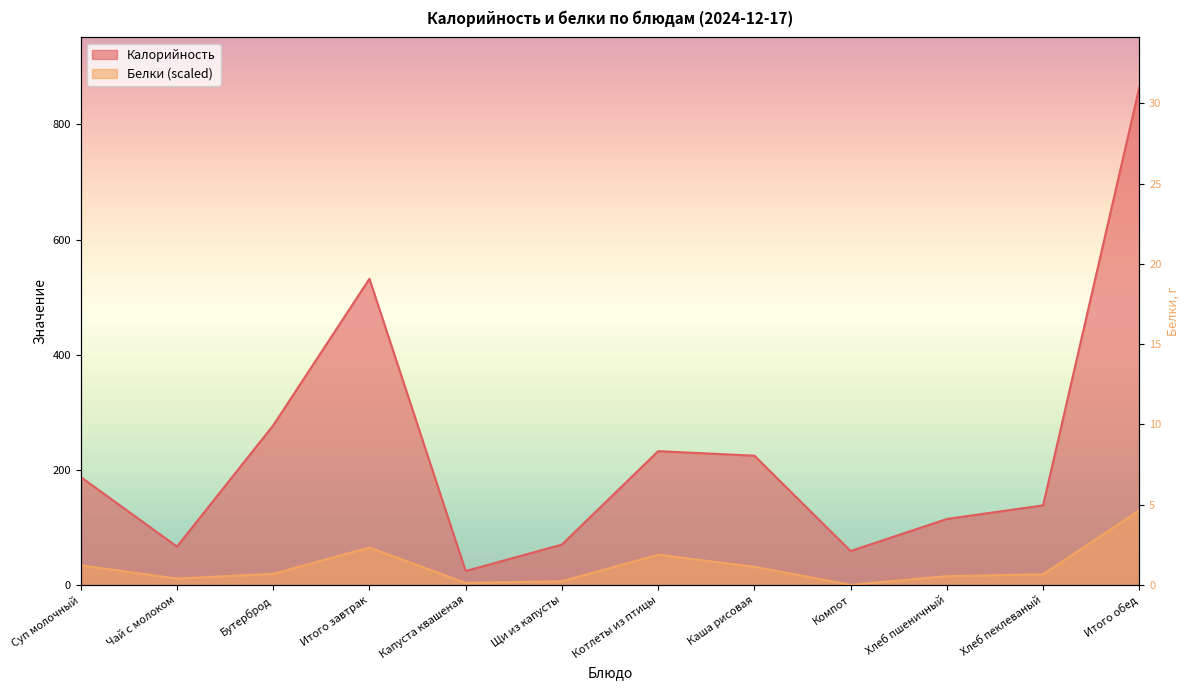

At which label does Калорийность first exceed 187?

Суп молочный